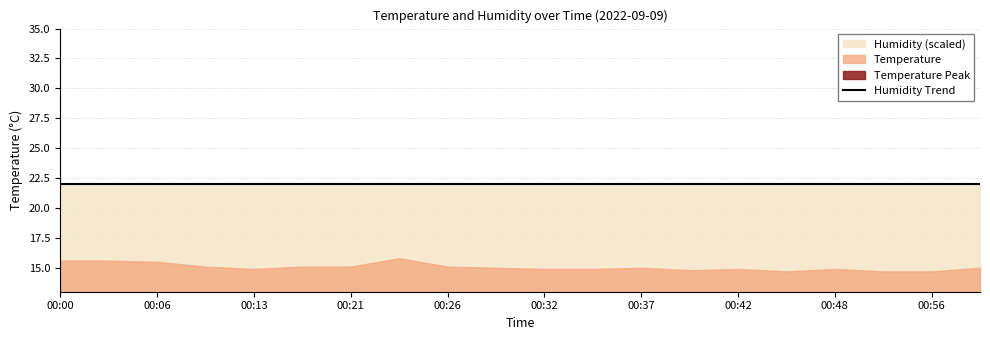

Reading right to left, list all the values displayed in this chart.

temperature: 00:58=15.0	00:56=14.7	00:50=14.7	00:48=14.9	00:45=14.7	00:42=14.9	00:39=14.8	00:37=15.0	00:34=14.9	00:32=14.9	00:29=15.0	00:26=15.1	00:24=15.8	00:21=15.1	00:16=15.1	00:13=14.9	00:11=15.1	00:06=15.5	00:03=15.6	00:00=15.6
humidity: 00:58=99.9	00:56=99.9	00:50=99.9	00:48=99.9	00:45=99.9	00:42=99.9	00:39=99.9	00:37=99.9	00:34=99.9	00:32=99.9	00:29=99.9	00:26=99.9	00:24=99.9	00:21=99.9	00:16=99.9	00:13=99.9	00:11=99.9	00:06=99.9	00:03=99.9	00:00=99.9